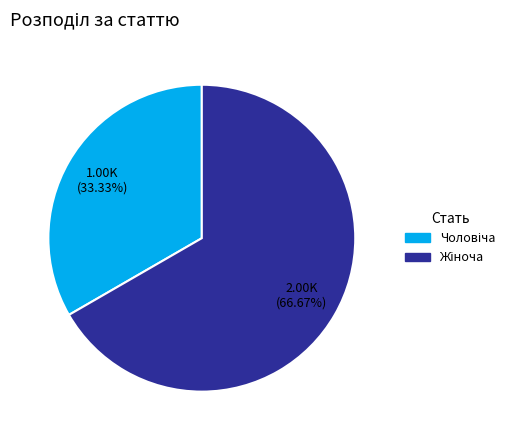

Is there any slice that represents more than half of the pie?

Yes